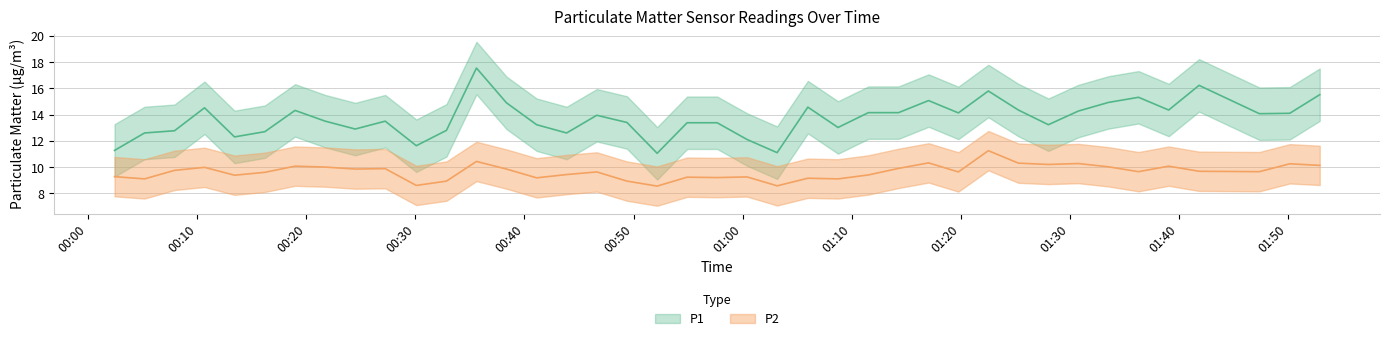

What is the smallest value displayed?

8.6